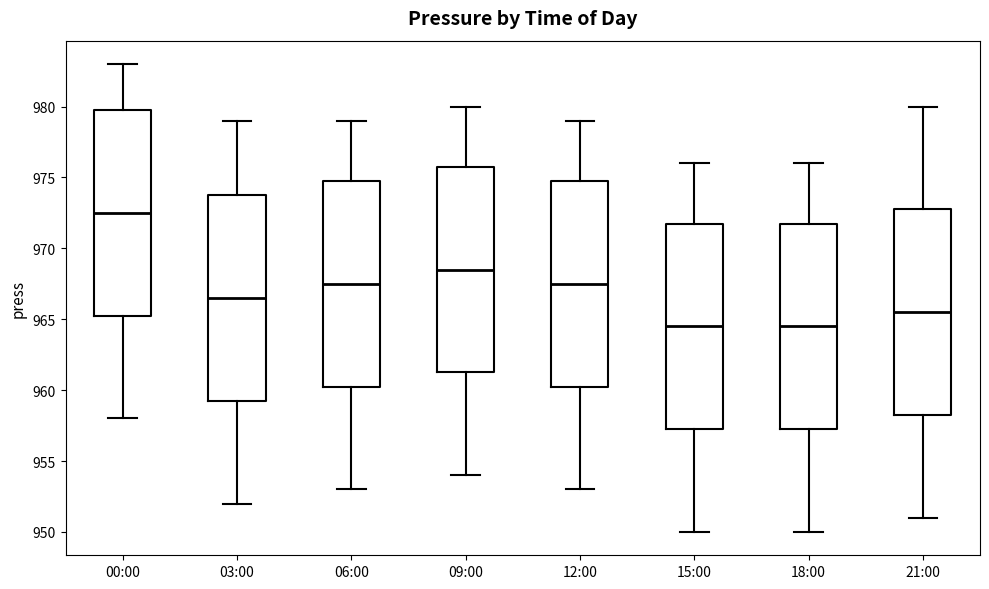

Reading left to right, transcribe this box plot: for each box, give where its median line is, the range the box spans, and where its two whiskers end, as read against the y-axis. The values are not printed on the chart, so give them approximately, as read against the axis.

00:00: median 972.5, box 965.5 to 980.0, whiskers 958.0 to 983.0
03:00: median 966.5, box 959.5 to 974.0, whiskers 952.0 to 979.0
06:00: median 967.5, box 960.5 to 975.0, whiskers 953.0 to 979.0
09:00: median 968.5, box 961.5 to 976.0, whiskers 954.0 to 980.0
12:00: median 967.5, box 960.5 to 975.0, whiskers 953.0 to 979.0
15:00: median 964.5, box 957.5 to 972.0, whiskers 950.0 to 976.0
18:00: median 964.5, box 957.5 to 972.0, whiskers 950.0 to 976.0
21:00: median 965.5, box 958.5 to 973.0, whiskers 951.0 to 980.0